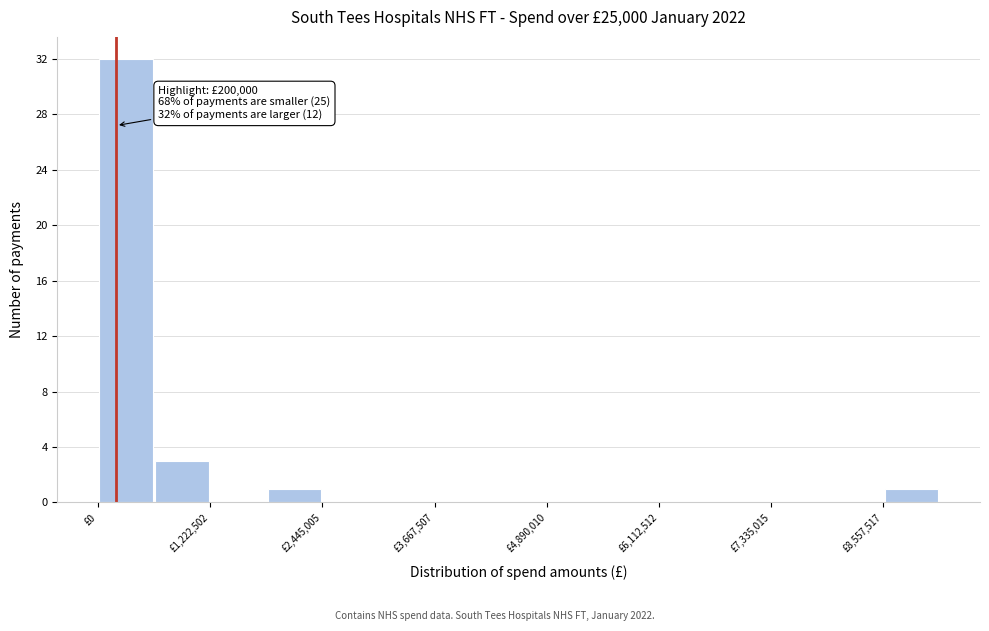

Read against the x-axis, roughly where is the centre of the tallest bar?

400000